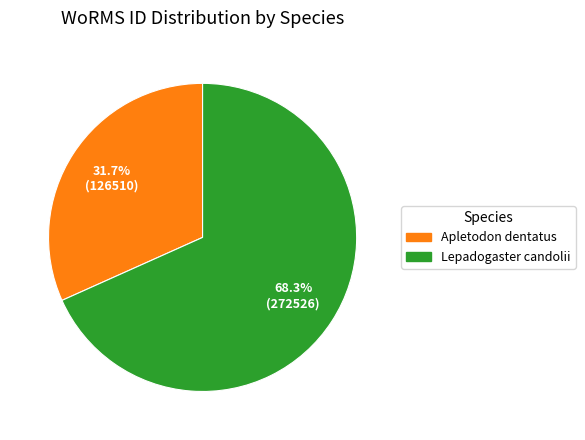

Combined, what portion of the pie is Lepadogaster candolii and Apletodon dentatus?

100.0%